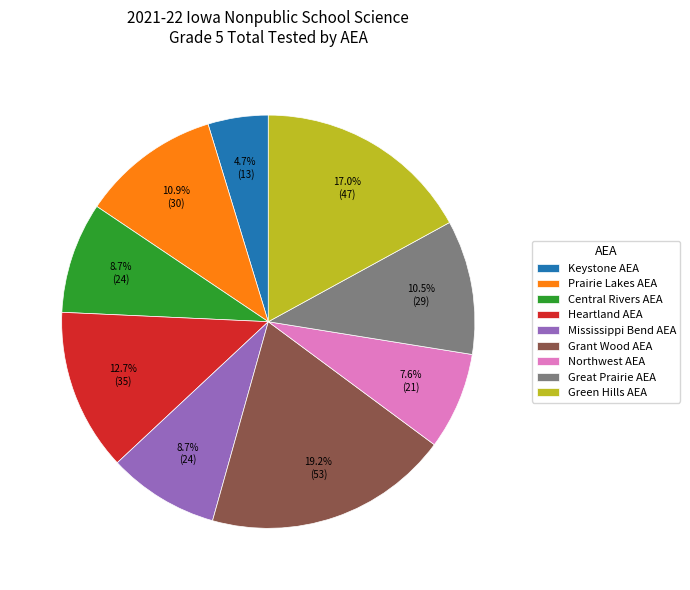

What percentage do Prairie Lakes AEA and Grant Wood AEA together represent?

30.1%